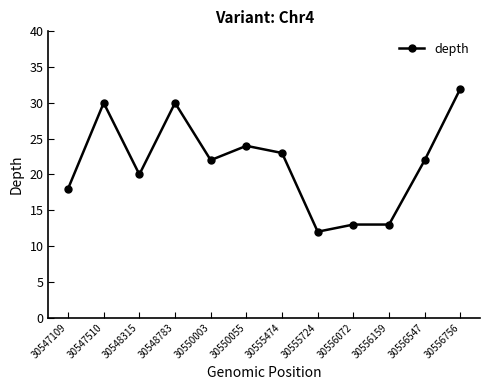

What is the change in value from 30555474 to 30556159?

-10